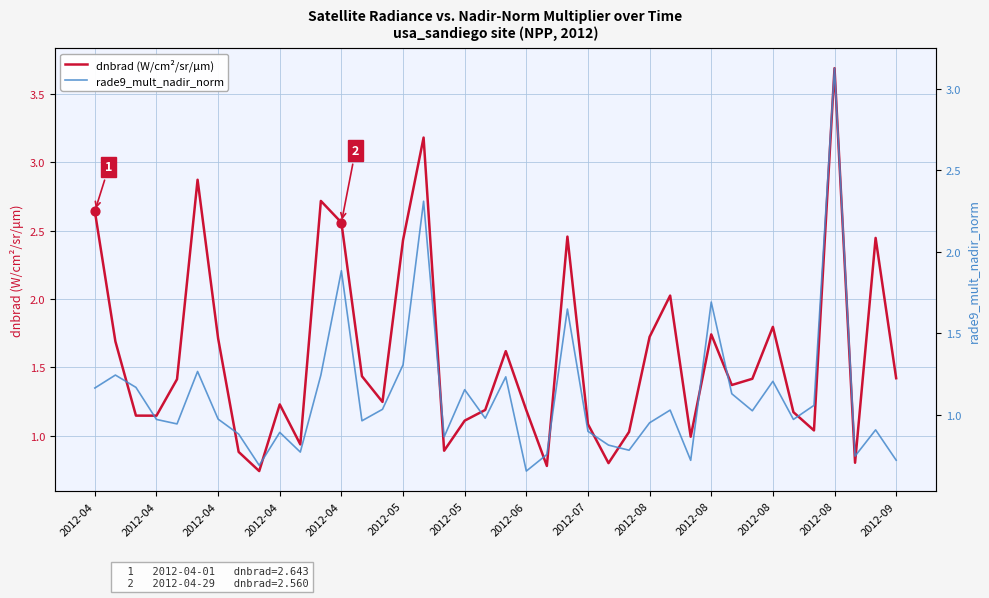

Which series contains the highest Y value?

dnbrad (W/cm²/sr/μm)